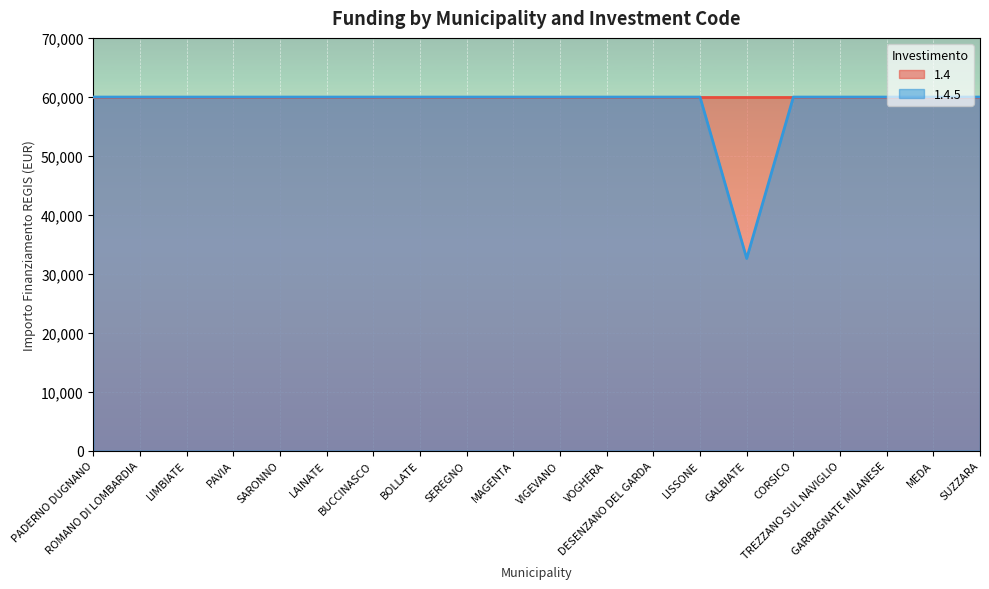

What is the ratio of the value at DESENZANO DEL GARDA to the value at PAVIA?

1.0